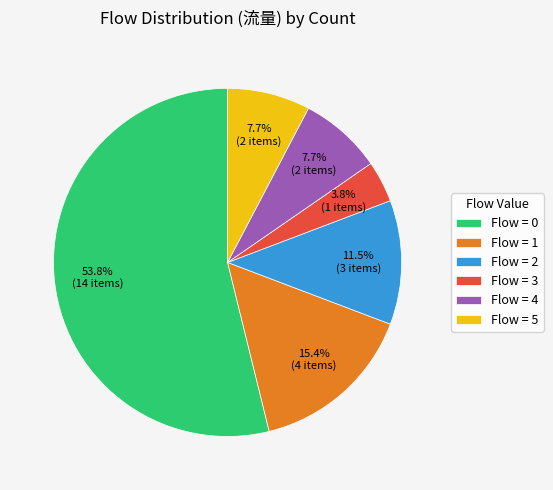

Which slice represents more than half of the pie?

Flow = 0